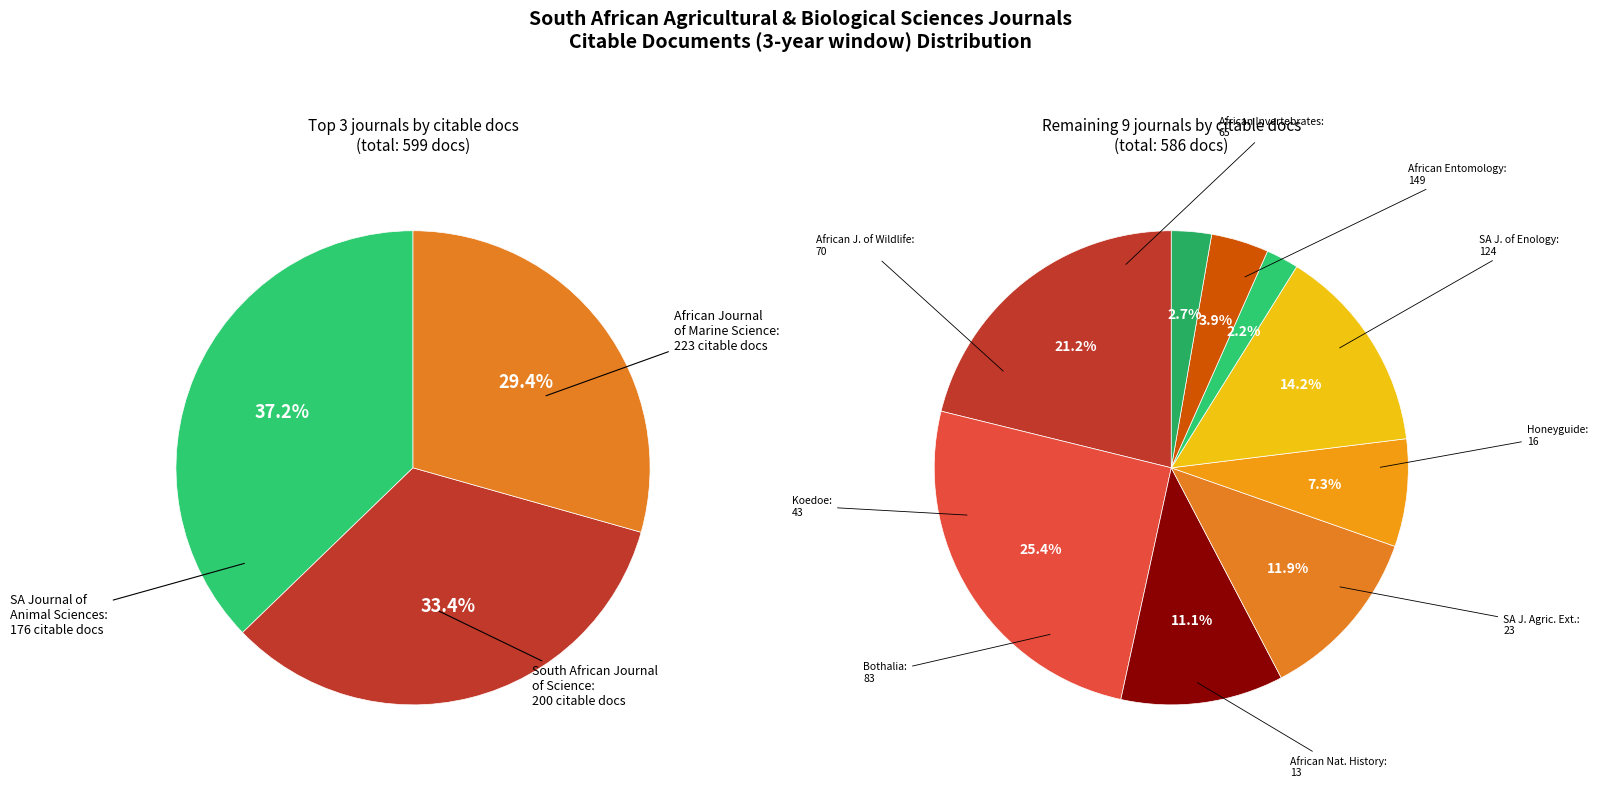

How many slices are in this pie chart?

12